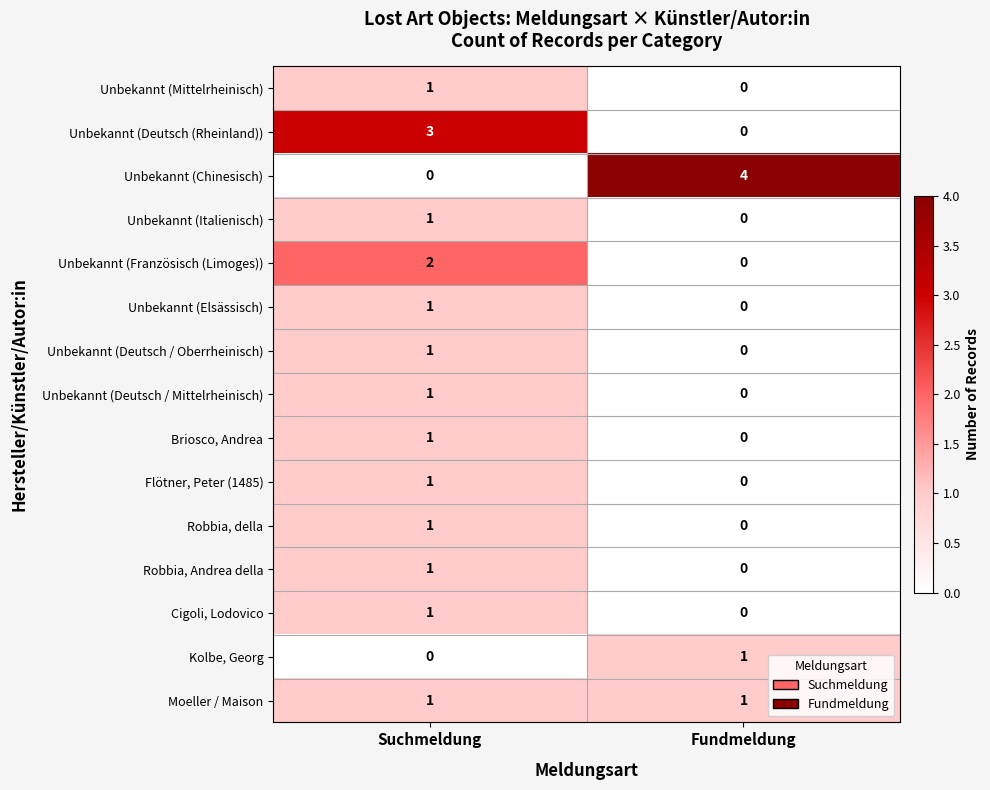

Reading right to left, extract all data points from this chart.

Unbekannt (Mittelrheinisch): Fundmeldung=0	Suchmeldung=1
Unbekannt (Deutsch (Rheinland)): Fundmeldung=0	Suchmeldung=3
Unbekannt (Chinesisch): Fundmeldung=4	Suchmeldung=0
Unbekannt (Italienisch): Fundmeldung=0	Suchmeldung=1
Unbekannt (Französisch (Limoges)): Fundmeldung=0	Suchmeldung=2
Unbekannt (Elsässisch): Fundmeldung=0	Suchmeldung=1
Unbekannt (Deutsch / Oberrheinisch): Fundmeldung=0	Suchmeldung=1
Unbekannt (Deutsch / Mittelrheinisch): Fundmeldung=0	Suchmeldung=1
Briosco, Andrea: Fundmeldung=0	Suchmeldung=1
Flötner, Peter (1485): Fundmeldung=0	Suchmeldung=1
Robbia, della: Fundmeldung=0	Suchmeldung=1
Robbia, Andrea della: Fundmeldung=0	Suchmeldung=1
Cigoli, Lodovico: Fundmeldung=0	Suchmeldung=1
Kolbe, Georg: Fundmeldung=1	Suchmeldung=0
Moeller / Maison: Fundmeldung=1	Suchmeldung=1